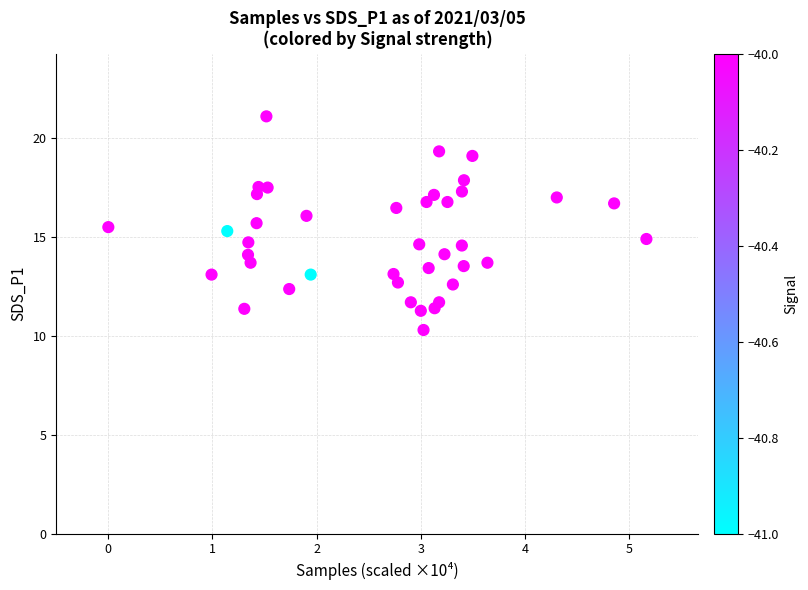

What is the range of Y values (max minus min)?

10.8